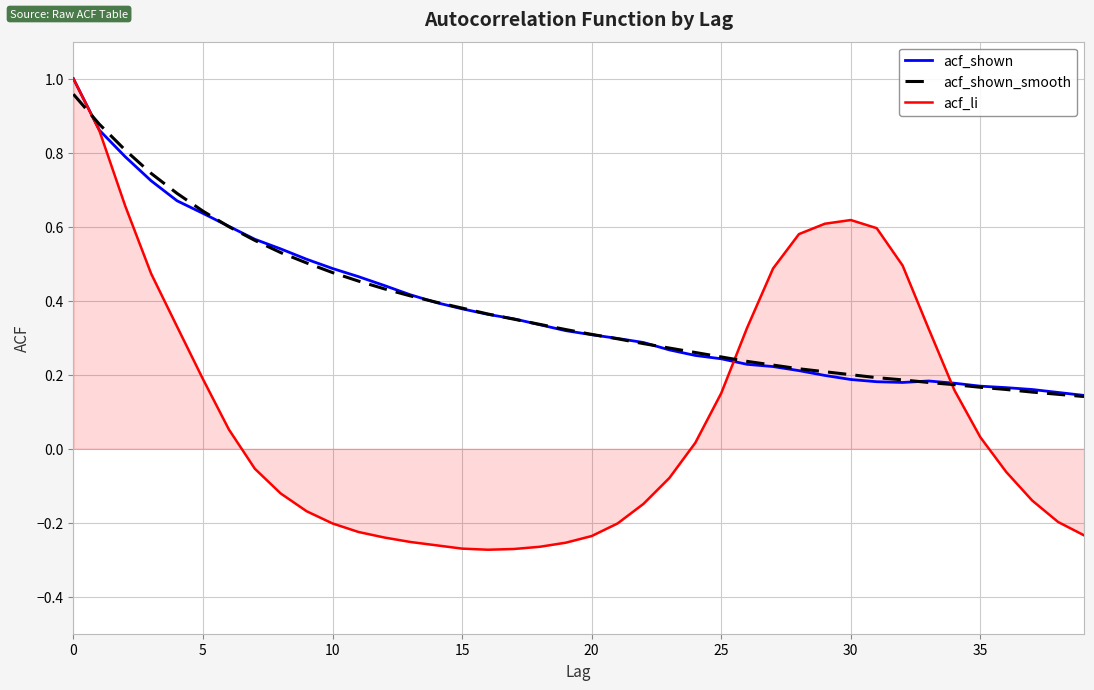

How many values in acf_li are below zero?

21